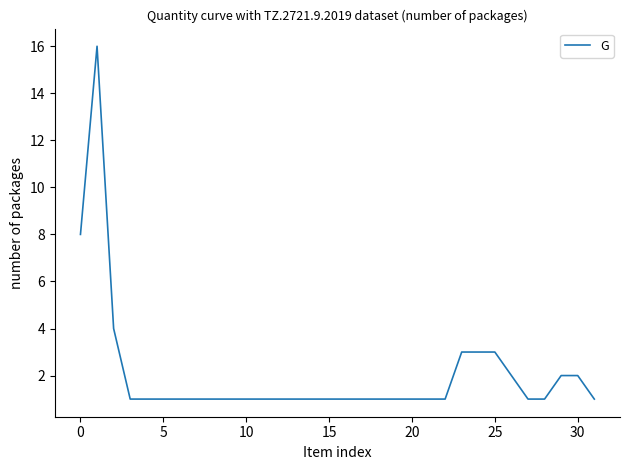

What is the difference between the maximum and minimum values?

15